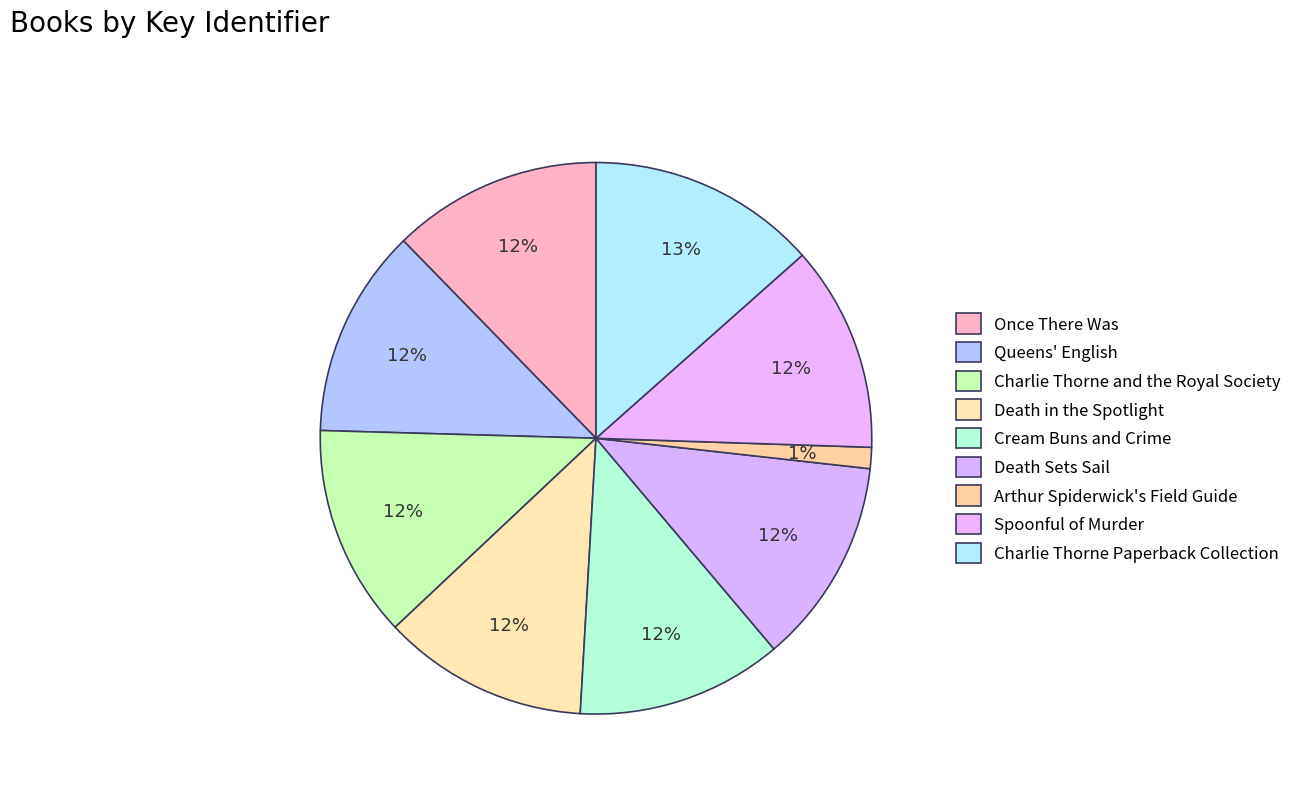

Is there a majority slice in this chart?

No